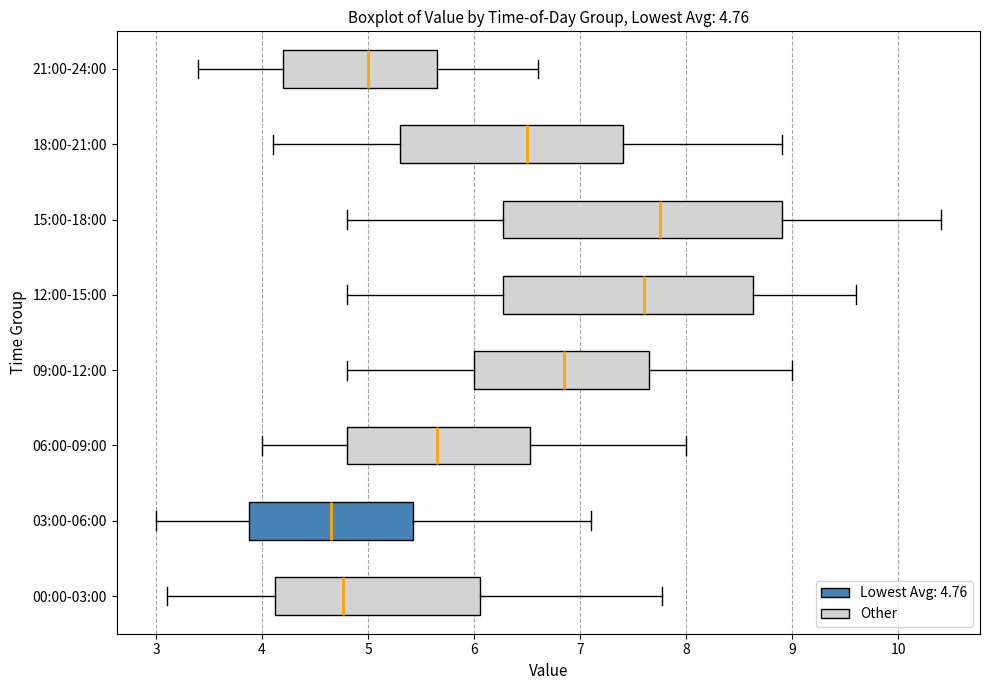

Which box's median line is the furthest to the left?

03:00-06:00